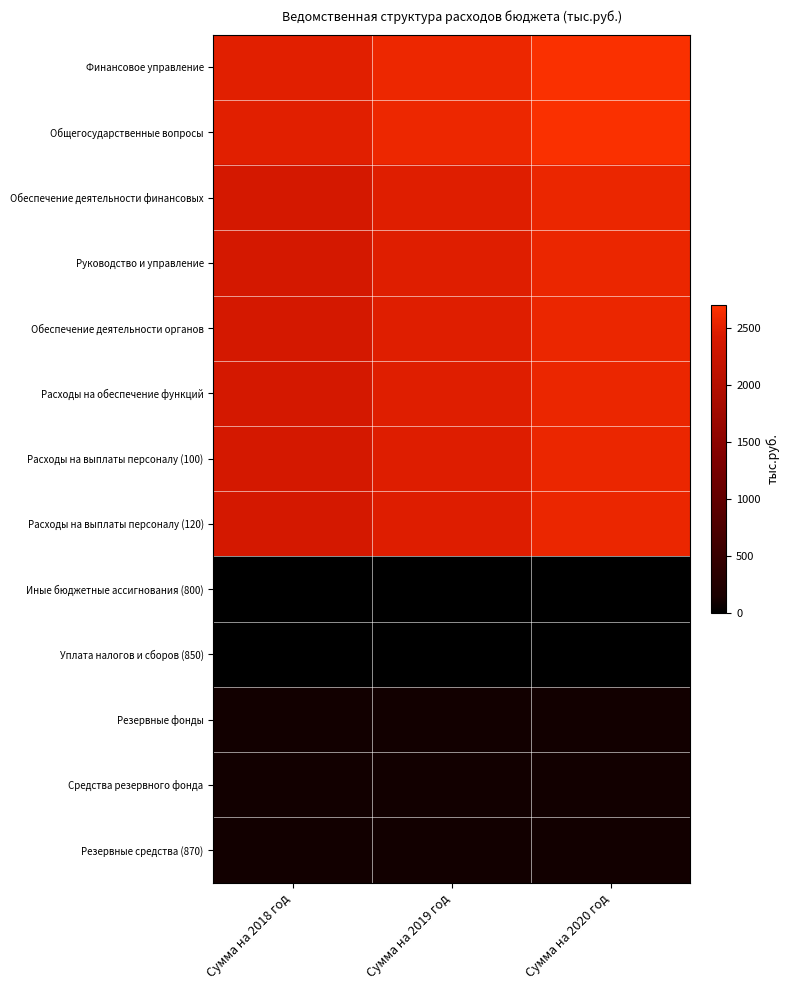

Reading left to right, extract all data points from this chart.

Финансовое управление: Сумма на 2018 год=2480.1	Сумма на 2019 год=2568.7	Сумма на 2020 год=2660.7
Общегосударственные вопросы: Сумма на 2018 год=2480.1	Сумма на 2019 год=2568.7	Сумма на 2020 год=2660.7
Обеспечение деятельности финансовых: Сумма на 2018 год=2381.1	Сумма на 2019 год=2469.7	Сумма на 2020 год=2561.7
Руководство и управление: Сумма на 2018 год=2381.1	Сумма на 2019 год=2469.7	Сумма на 2020 год=2561.7
Обеспечение деятельности органов: Сумма на 2018 год=2381.1	Сумма на 2019 год=2469.7	Сумма на 2020 год=2561.7
Расходы на обеспечение функций: Сумма на 2018 год=2381.1	Сумма на 2019 год=2469.7	Сумма на 2020 год=2561.7
Расходы на выплаты персоналу (100): Сумма на 2018 год=2379.1	Сумма на 2019 год=2467.7	Сумма на 2020 год=2559.7
Расходы на выплаты персоналу (120): Сумма на 2018 год=2379.1	Сумма на 2019 год=2467.7	Сумма на 2020 год=2559.7
Иные бюджетные ассигнования (800): Сумма на 2018 год=2.0	Сумма на 2019 год=2.0	Сумма на 2020 год=2.0
Уплата налогов и сборов (850): Сумма на 2018 год=2.0	Сумма на 2019 год=2.0	Сумма на 2020 год=2.0
Резервные фонды: Сумма на 2018 год=99.0	Сумма на 2019 год=99.0	Сумма на 2020 год=99.0
Средства резервного фонда: Сумма на 2018 год=99.0	Сумма на 2019 год=99.0	Сумма на 2020 год=99.0
Резервные средства (870): Сумма на 2018 год=99.0	Сумма на 2019 год=99.0	Сумма на 2020 год=99.0